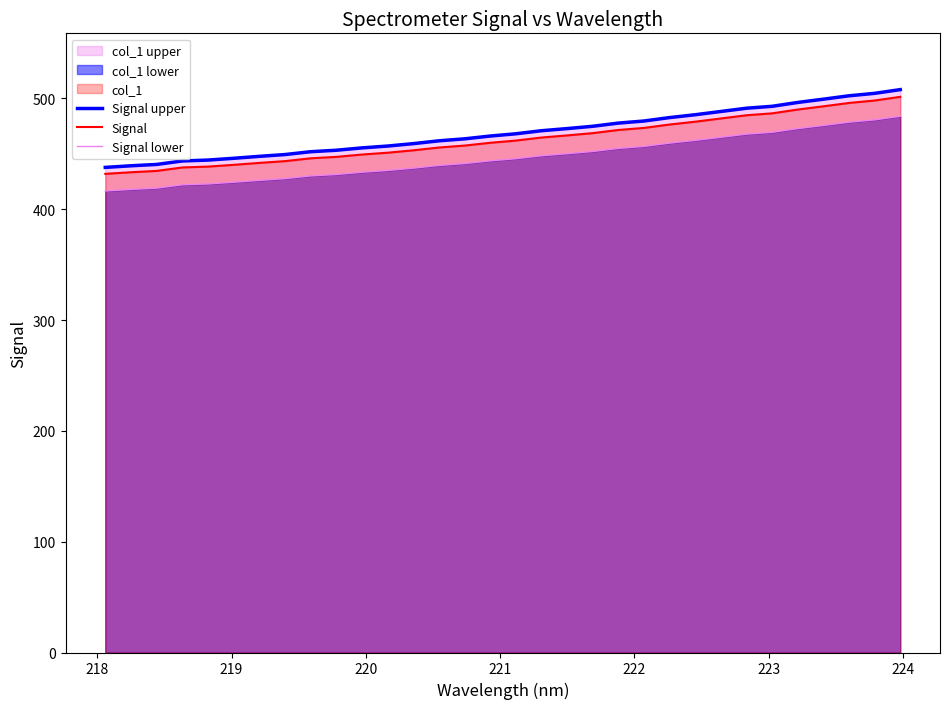

What is the maximum value for Signal lower?

483.9